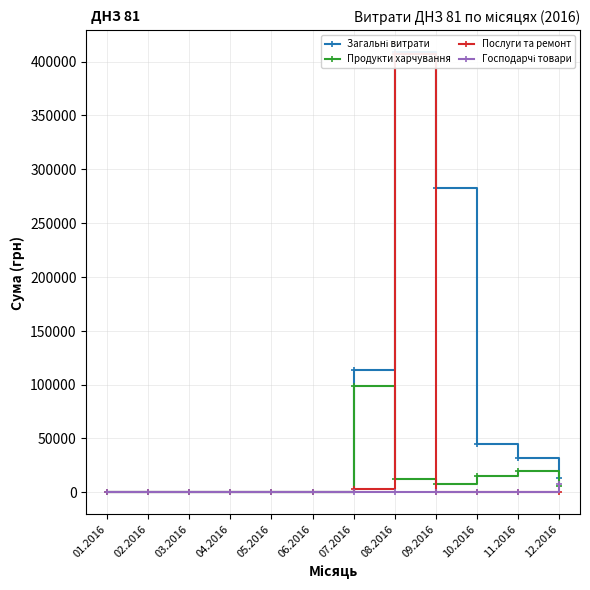

What is the spread (max minus min) of values at 07.2016?

113537.9